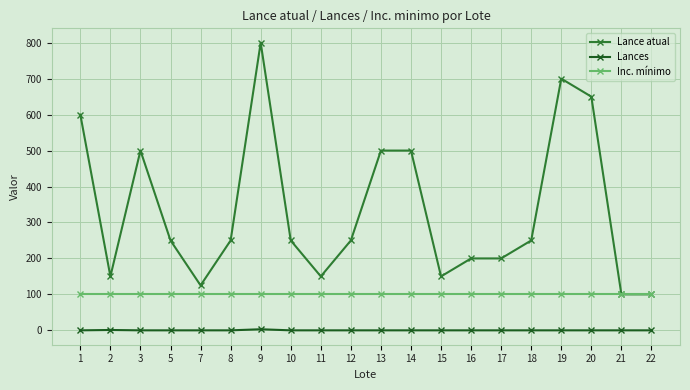

At 15, list the series in order from smallest to largest.

Lances, Inc. mínimo, Lance atual